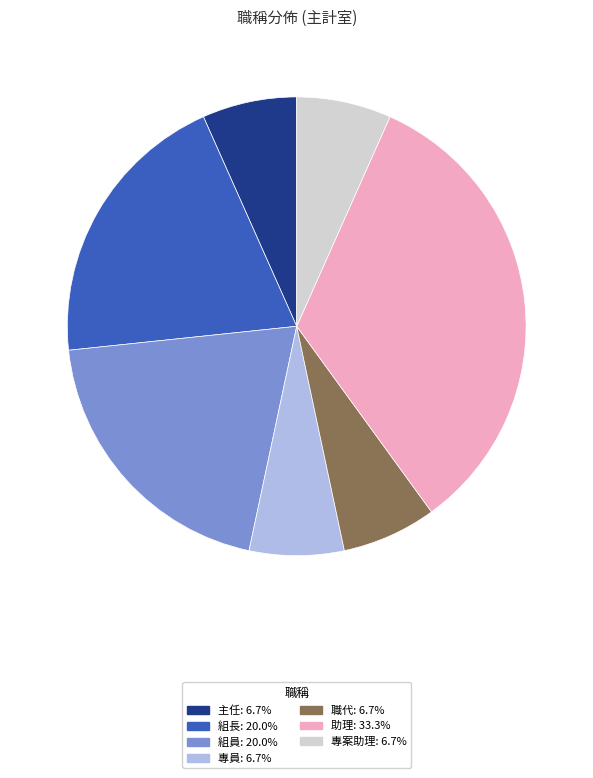

What is the largest slice in the pie chart?

助理